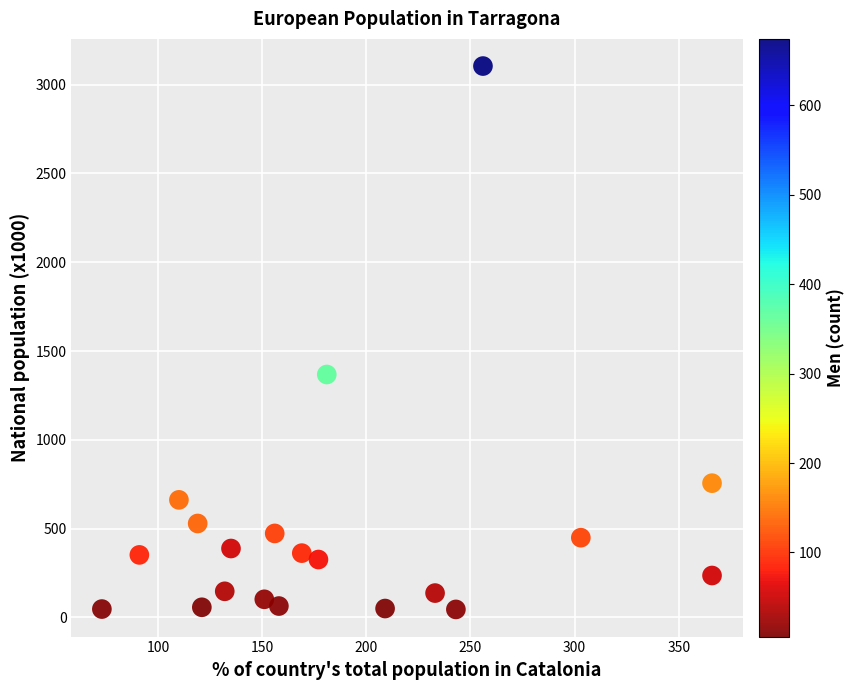

What Y value in the scatter plot is closest to 1575?

1368